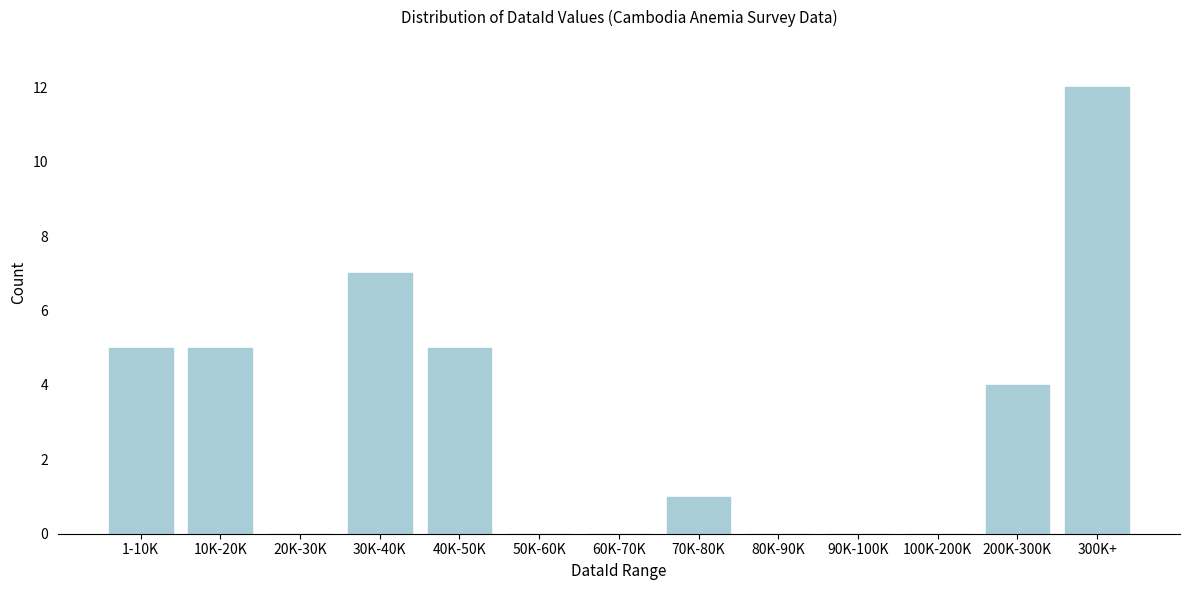

Reading left to right, transcribe all the data shown in this chart.

1-10K=5	10K-20K=5	20K-30K=0	30K-40K=7	40K-50K=5	50K-60K=0	60K-70K=0	70K-80K=1	80K-90K=0	90K-100K=0	100K-200K=0	200K-300K=4	300K+=12